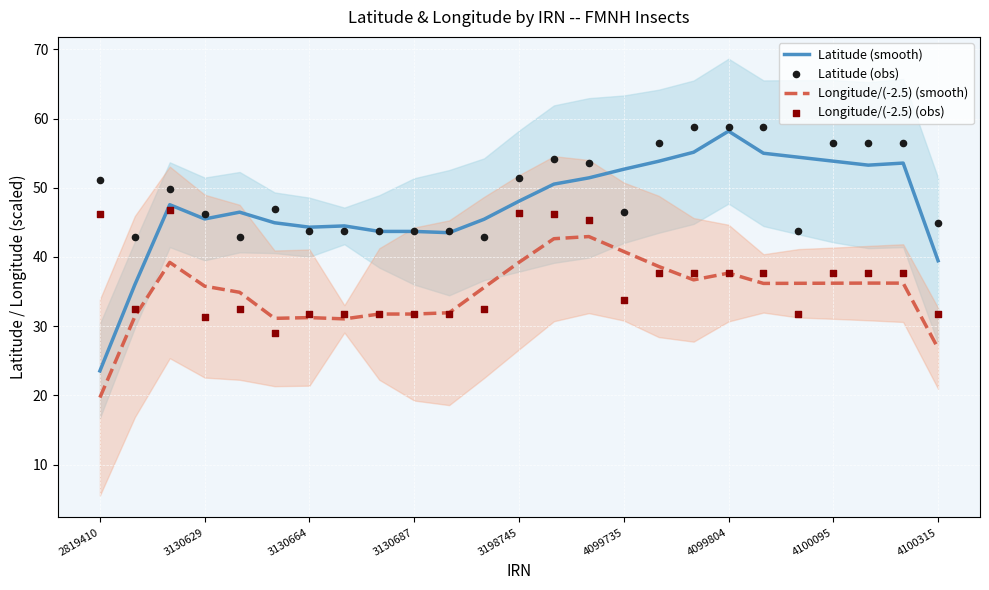

Which series has the largest Y range (max minus min)?

Latitude (smooth)